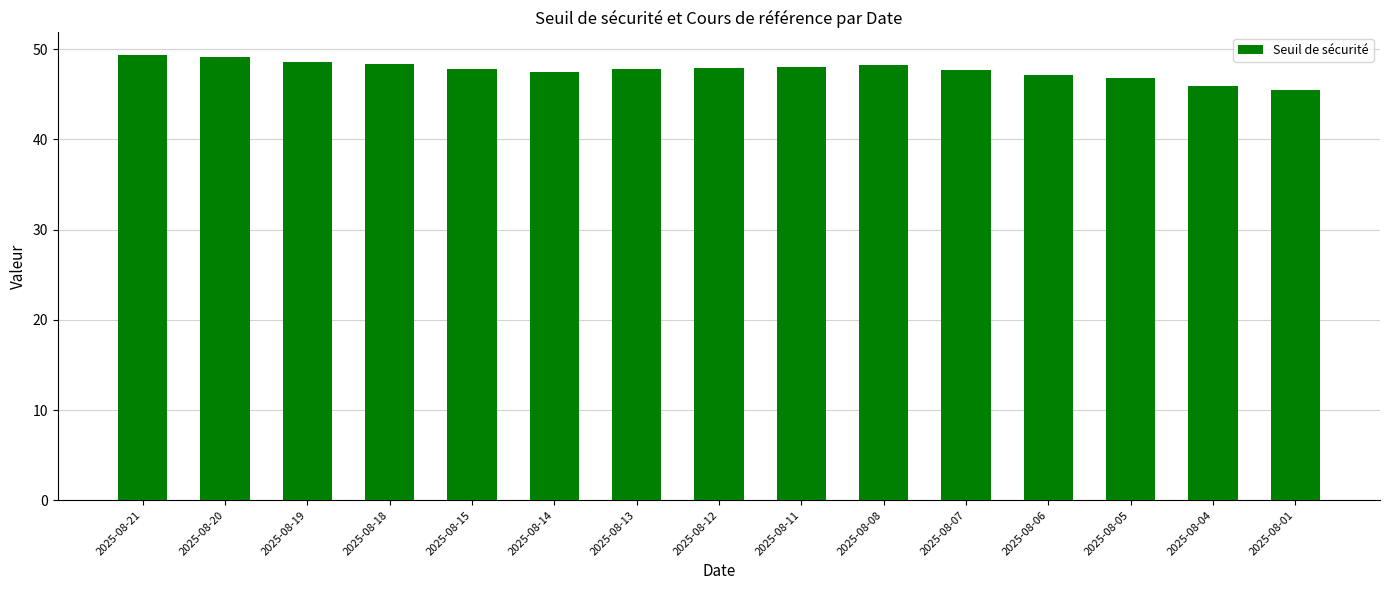

What is the value of the 15th bar from the left?

45.4